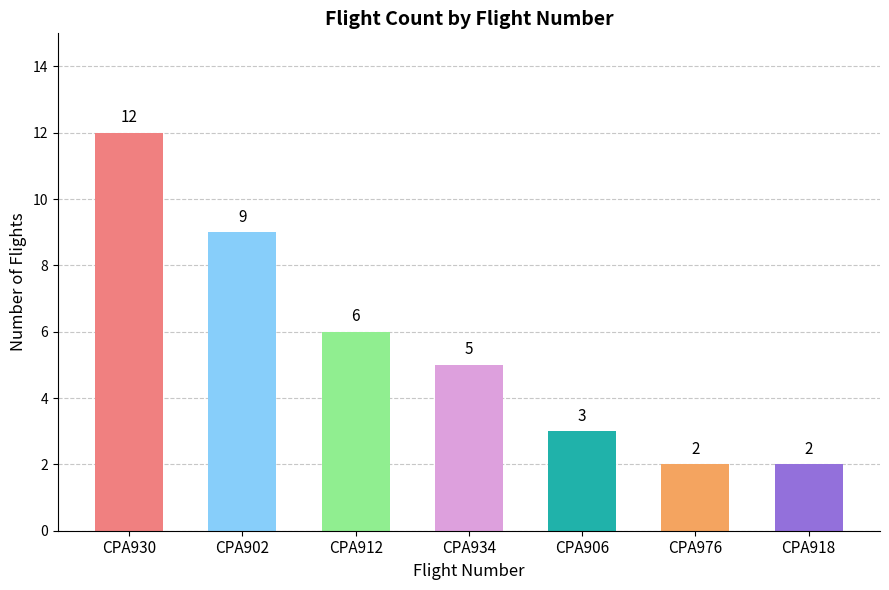

How many data points are less than 5?

3